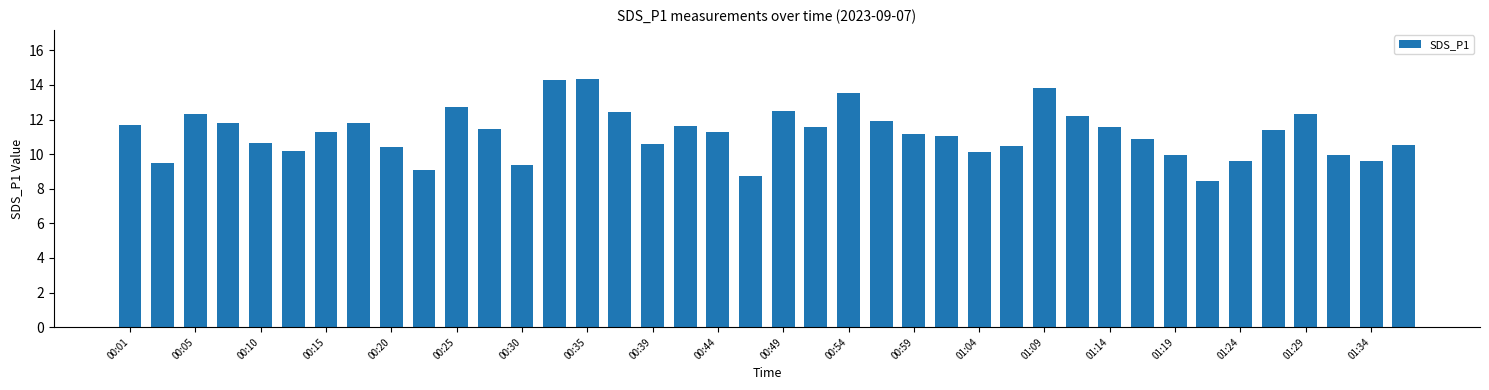

What is the minimum value shown in the chart?

8.4